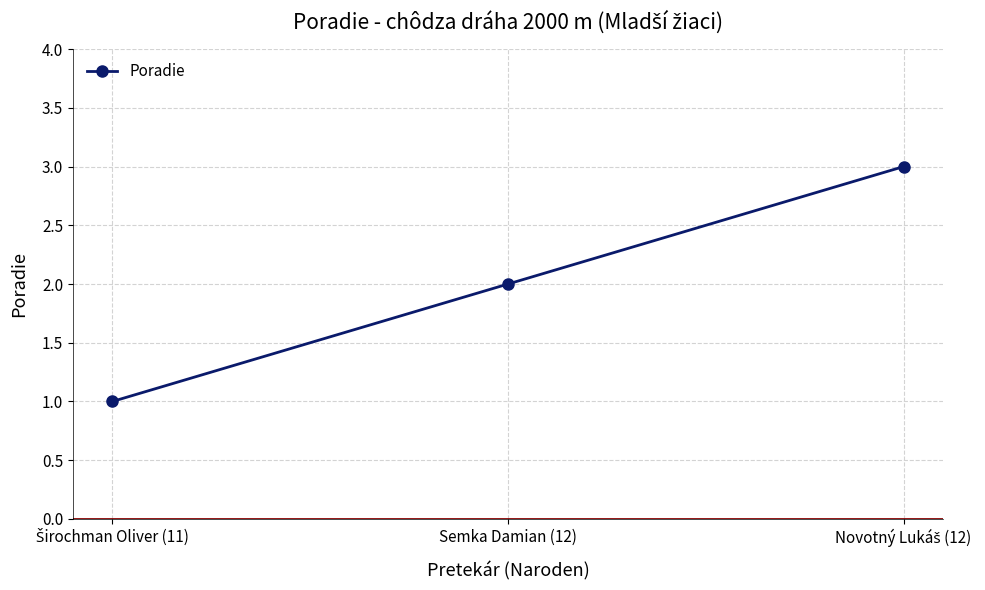

How many lines are shown in the chart?

1